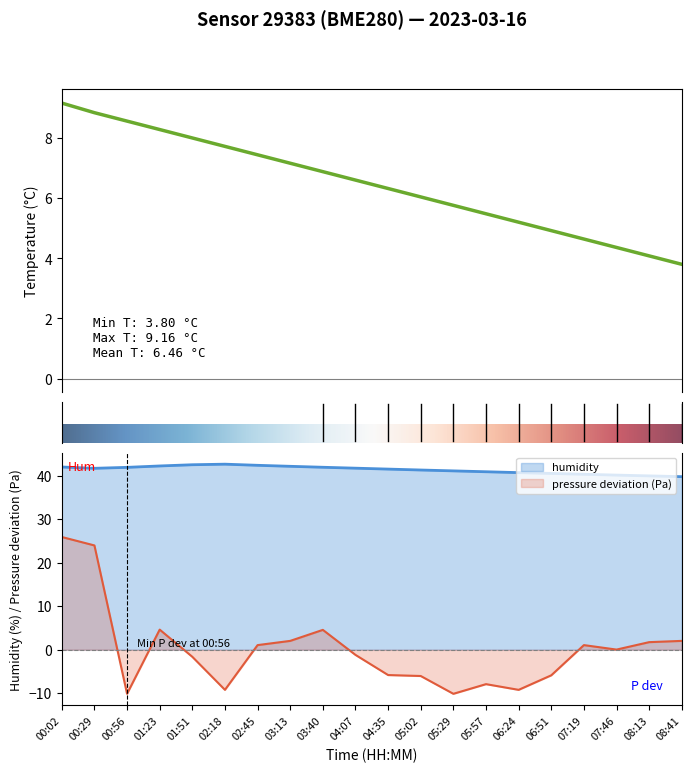

Reading left to right, extract all data points from this chart.

temperature: 9.2	8.8	8.6	8.3	8.0	7.7	7.4	7.2	6.9	6.6	6.3	6.0	5.8	5.5	5.2	4.9	4.6	4.4	4.1	3.8
humidity: 42.0	41.7	41.9	42.2	42.5	42.6	42.4	42.1	41.9	41.7	41.5	41.3	41.1	40.9	40.7	40.5	40.3	40.1	40.0	39.8
pressure_norm: 25.9	24.0	-10.1	4.6	-1.6	-9.2	1.1	2.0	4.6	-1.2	-5.8	-6.0	-10.1	-7.9	-9.2	-5.9	1.1	0.0	1.7	2.0